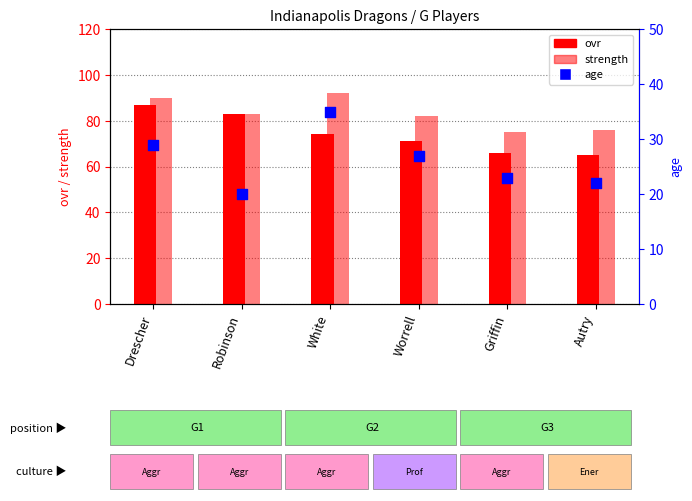

Which series reaches the minimum Y coordinate?

age